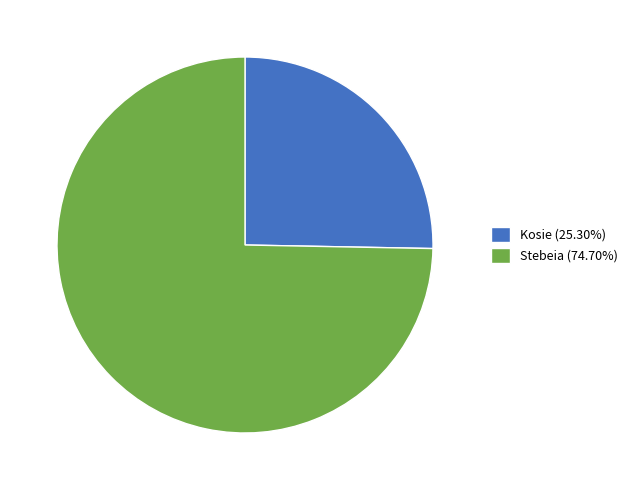

What is the ratio of the value at Kosie (25.30%) to the value at Stebeia (74.70%)?

0.3